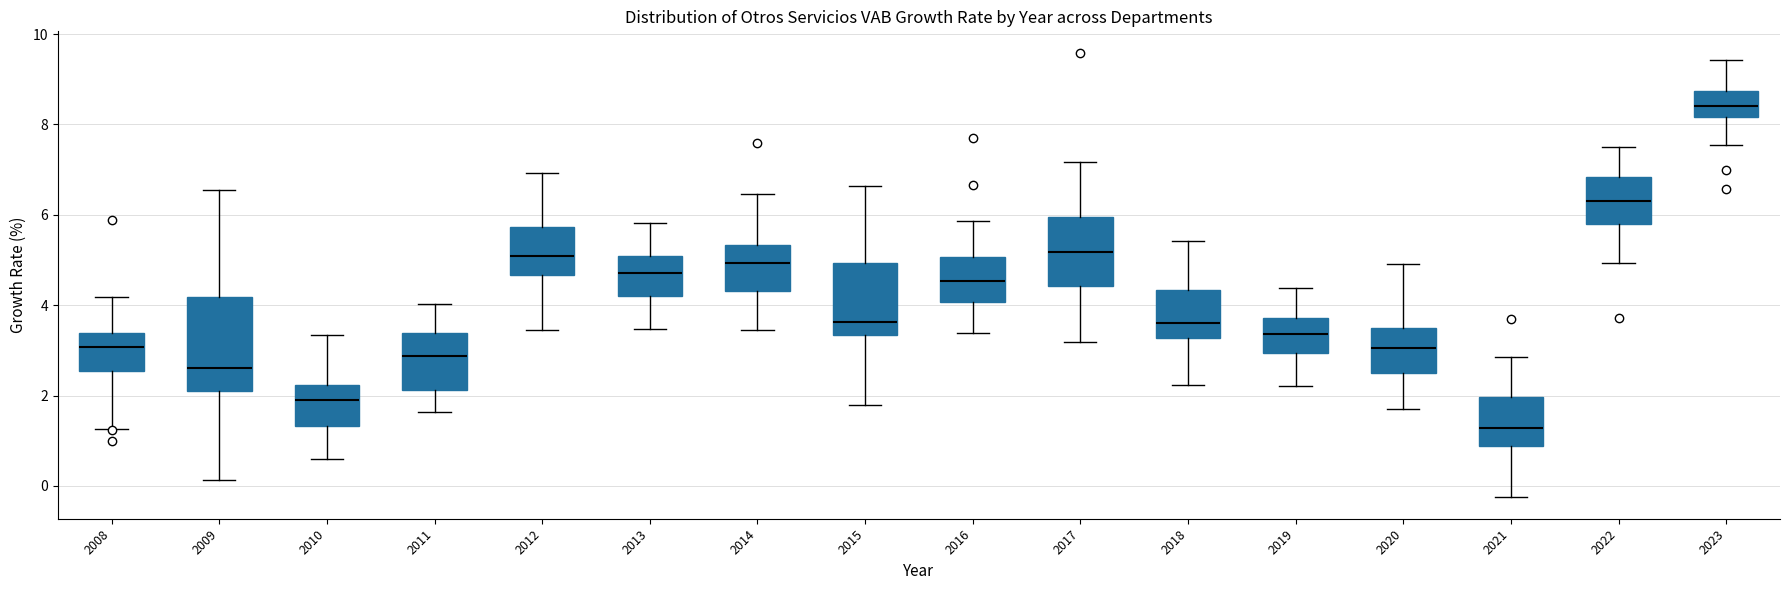

Reading left to right, read every box against the y-axis: the position of its median line, the range the box covers, and the ends of its whiskers. The values are not printed on the chart, so give them approximately, as read against the axis.

2008: median 3.0, box 2.6 to 3.4, whiskers 1.2 to 4.2
2009: median 2.6, box 2.0 to 4.2, whiskers 0.2 to 6.6
2010: median 1.8, box 1.4 to 2.2, whiskers 0.6 to 3.4
2011: median 2.8, box 2.2 to 3.4, whiskers 1.6 to 4.0
2012: median 5.0, box 4.6 to 5.8, whiskers 3.4 to 7.0
2013: median 4.8, box 4.2 to 5.0, whiskers 3.4 to 5.8
2014: median 5.0, box 4.4 to 5.4, whiskers 3.4 to 6.4
2015: median 3.6, box 3.4 to 5.0, whiskers 1.8 to 6.6
2016: median 4.6, box 4.0 to 5.0, whiskers 3.4 to 5.8
2017: median 5.2, box 4.4 to 6.0, whiskers 3.2 to 7.2
2018: median 3.6, box 3.2 to 4.4, whiskers 2.2 to 5.4
2019: median 3.4, box 3.0 to 3.8, whiskers 2.2 to 4.4
2020: median 3.0, box 2.6 to 3.6, whiskers 1.6 to 5.0
2021: median 1.2, box 0.8 to 2.0, whiskers -0.2 to 2.8
2022: median 6.4, box 5.8 to 6.8, whiskers 5.0 to 7.6
2023: median 8.4, box 8.2 to 8.8, whiskers 7.6 to 9.4